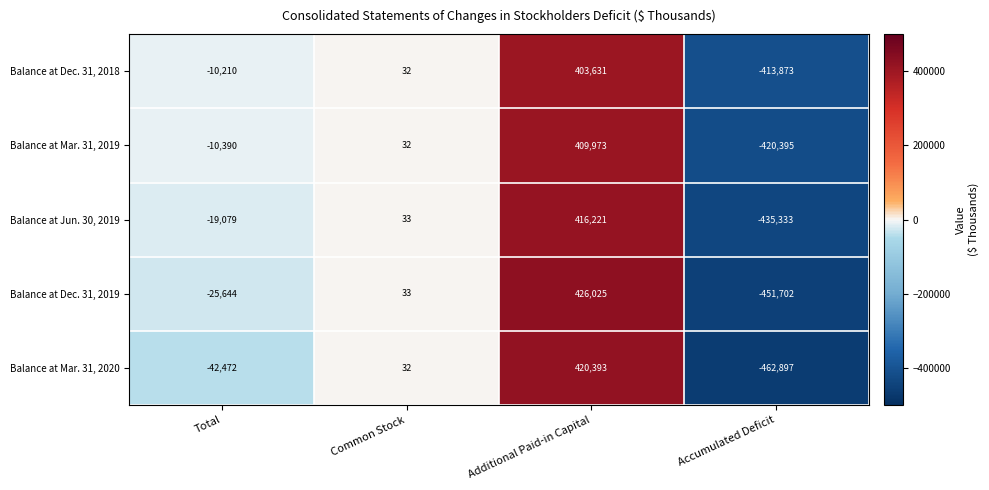

What is the difference between the Balance at Mar. 31, 2019 values at Common Stock and Accumulated Deficit?

420427